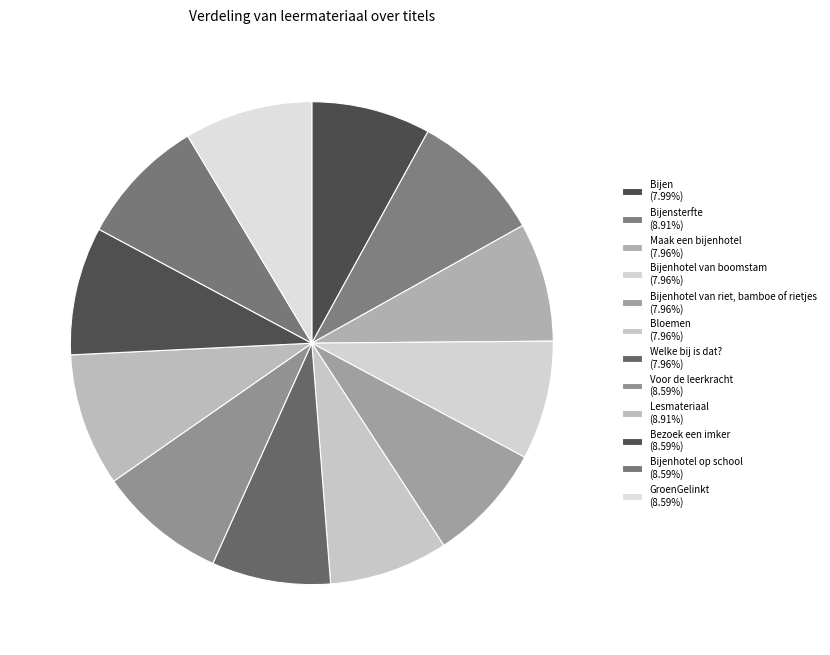

To the nearest percent, what is the average slice percentage?

8%